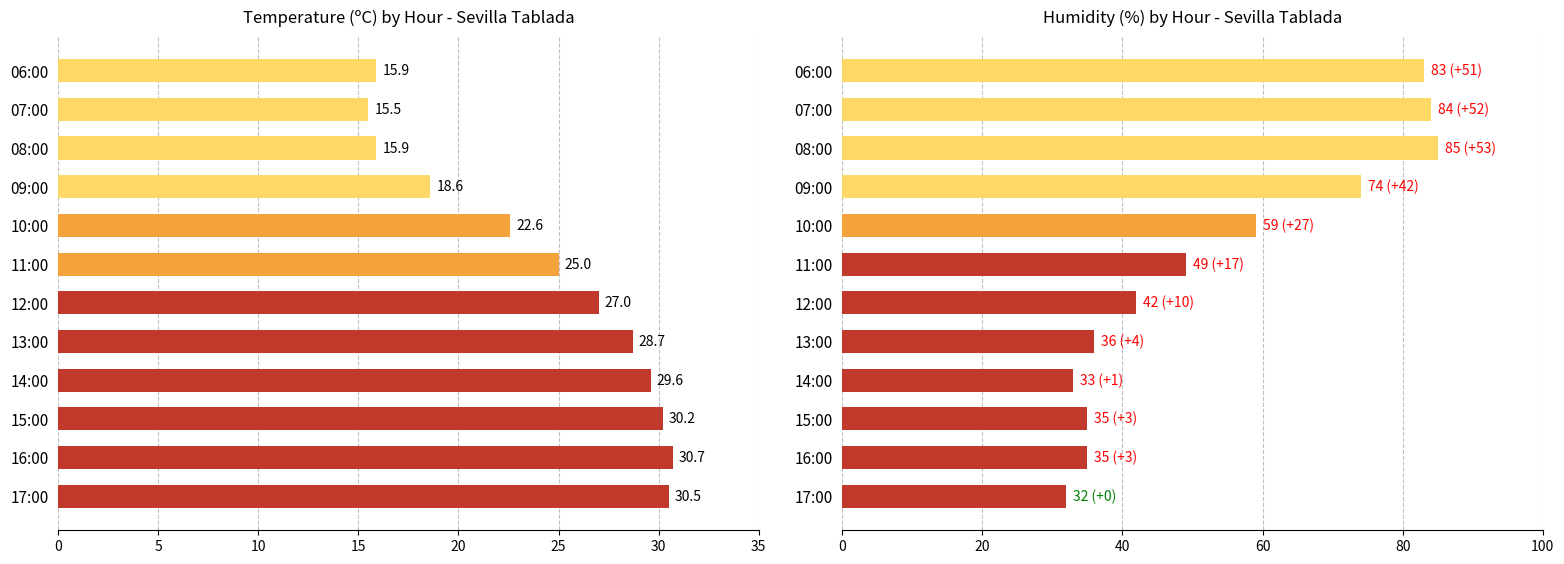

How many distinct data groups are displayed?

2